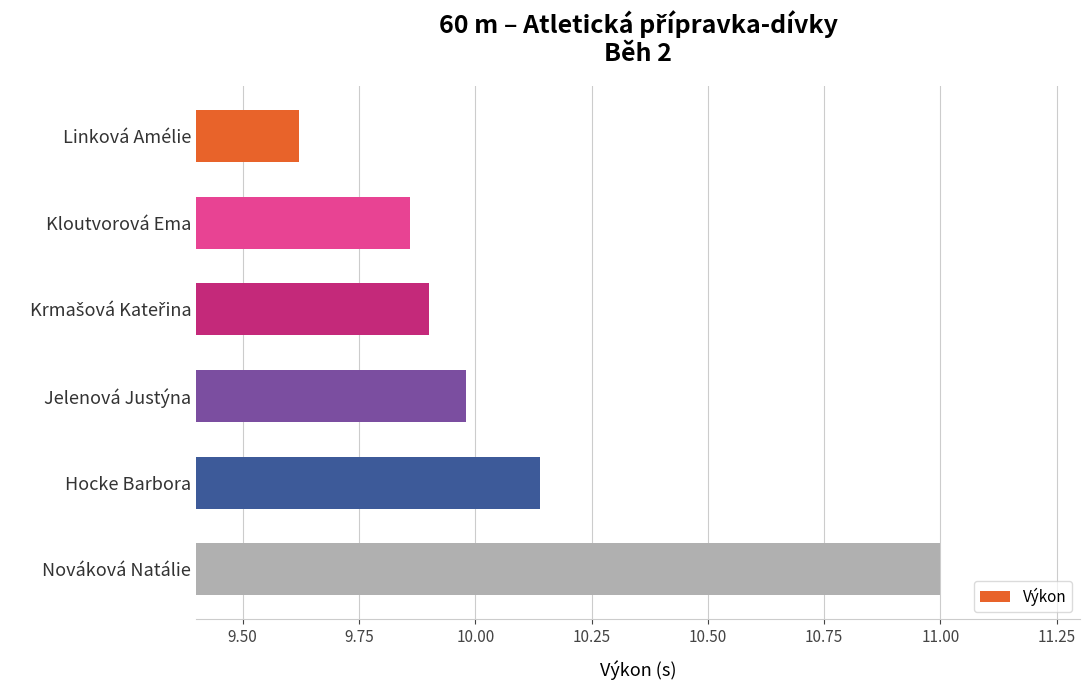

Is it true that the value at Kloutvorová Ema is 6.0?

False